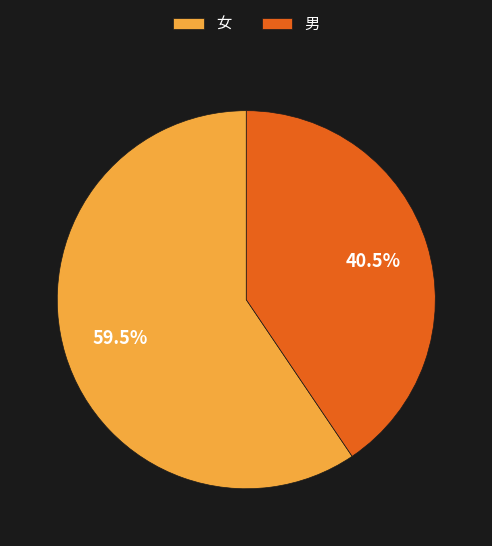

Which slice represents more than half of the pie?

女